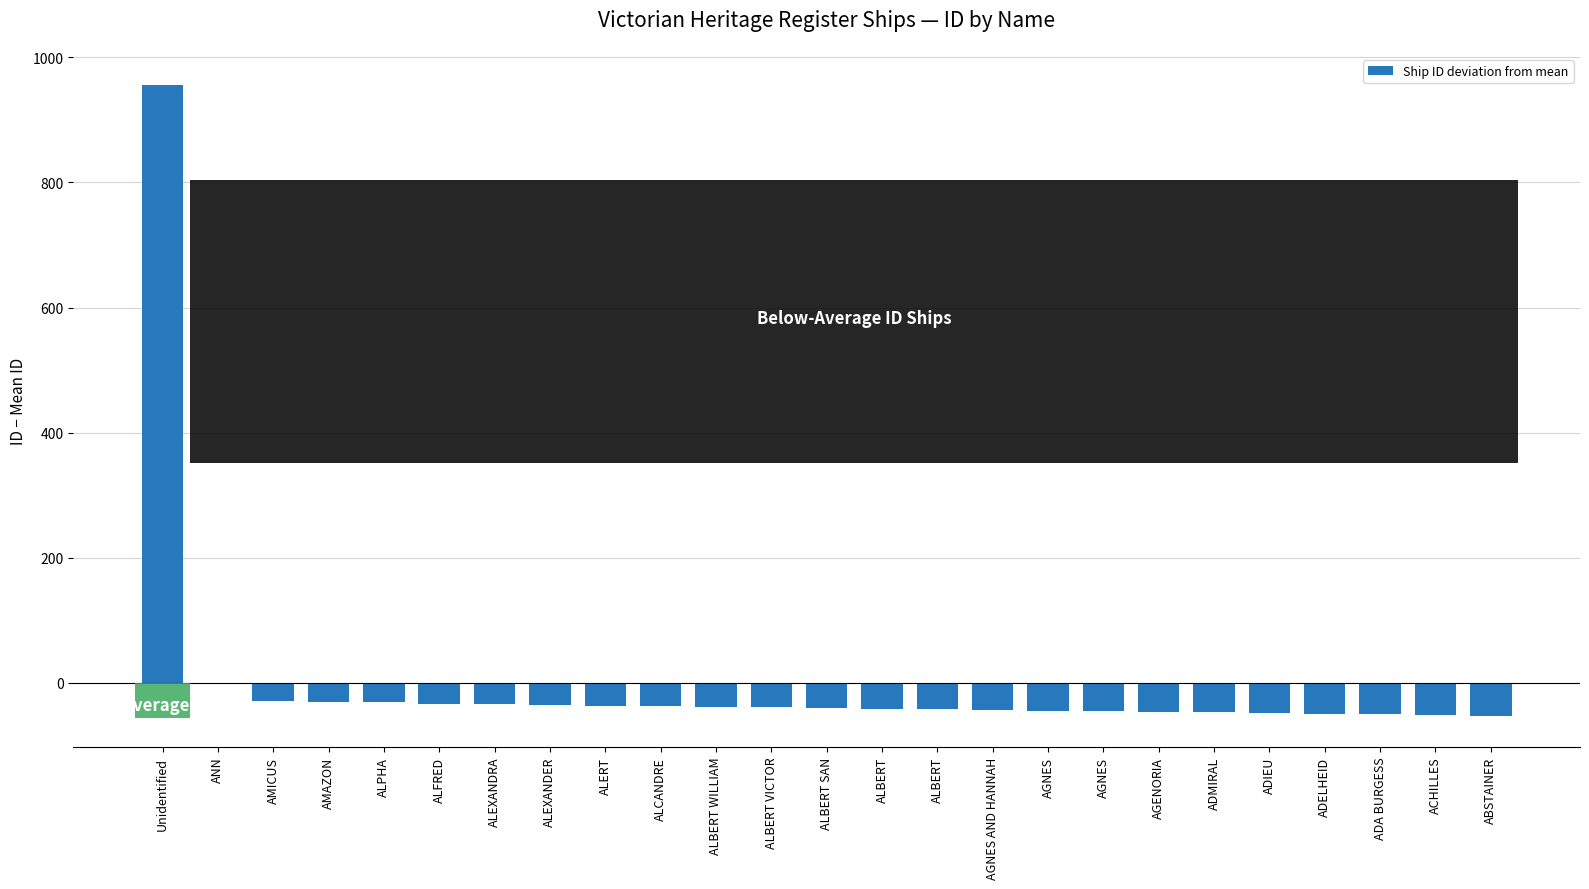

Which label corresponds to the smallest value in the chart?

ABSTAINER